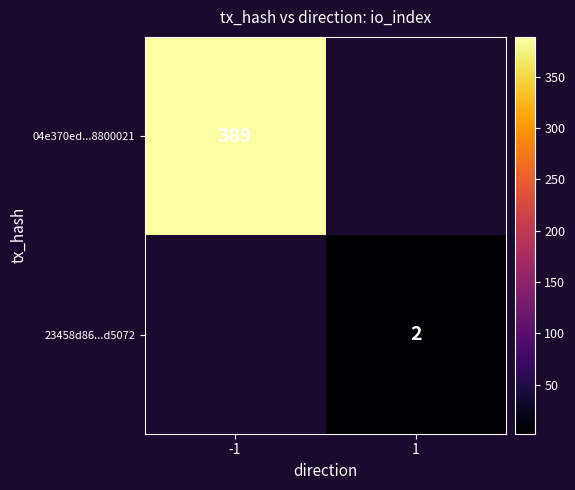

True or false: 23458d86...d5072 has a value of 3 at 1.

False